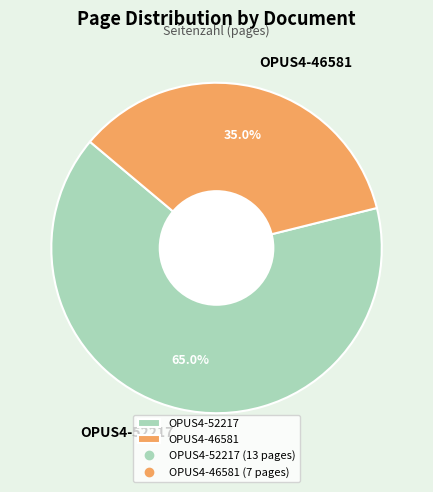

Combined, what portion of the pie is OPUS4-52217 and OPUS4-46581?

100.0%